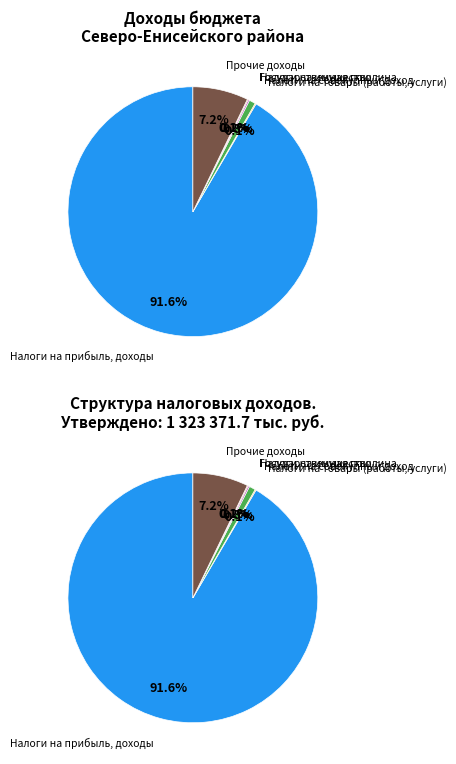

What is the change in value from Налоги на совокупный доход to Прочие доходы?

+84284.3